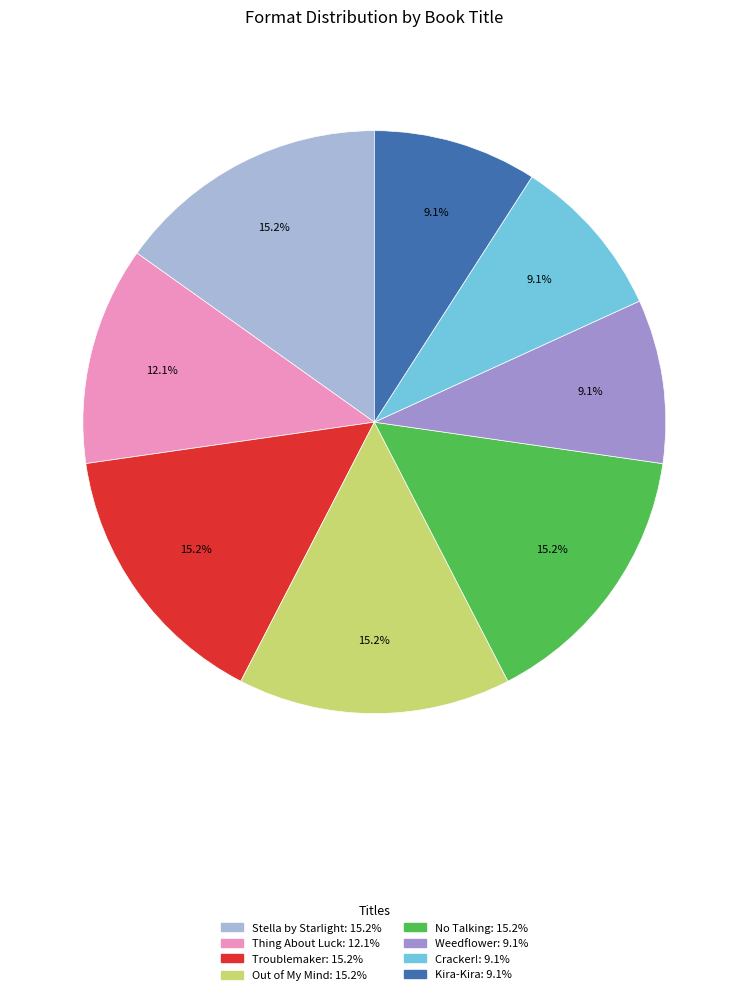

Is there any slice that represents more than half of the pie?

No